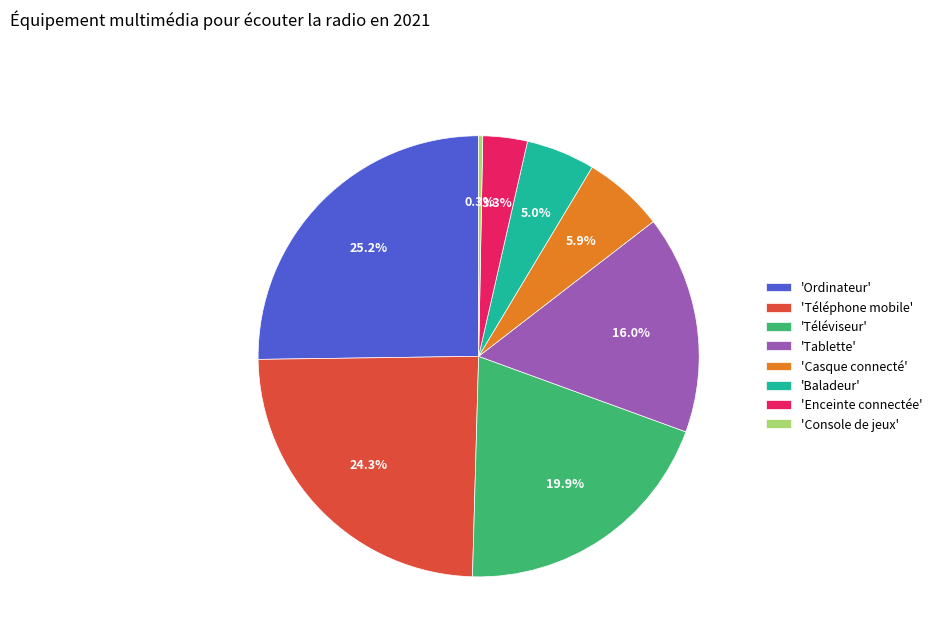

Which has a higher value, 'Téléphone mobile' or 'Tablette'?

'Téléphone mobile'